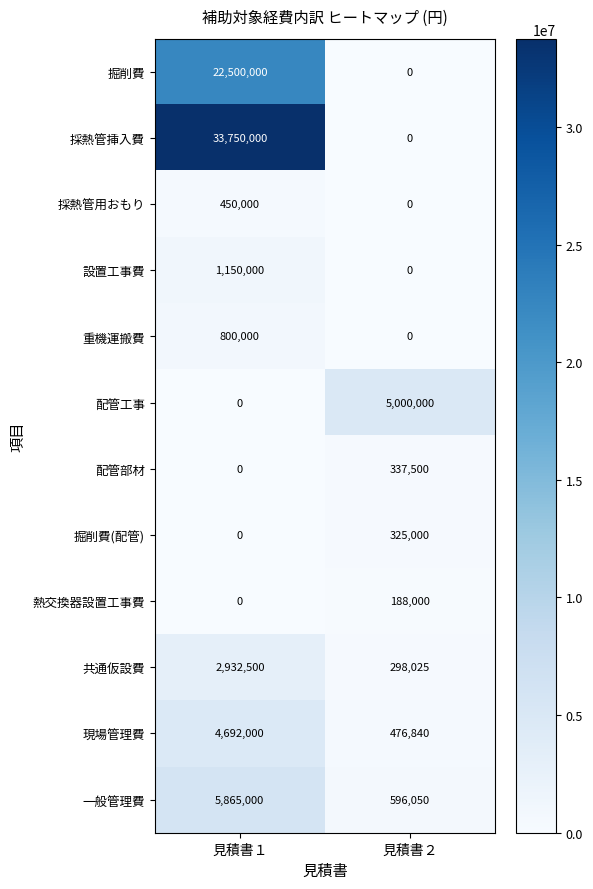

Which series has the largest total across all categories?

採熱管挿入費